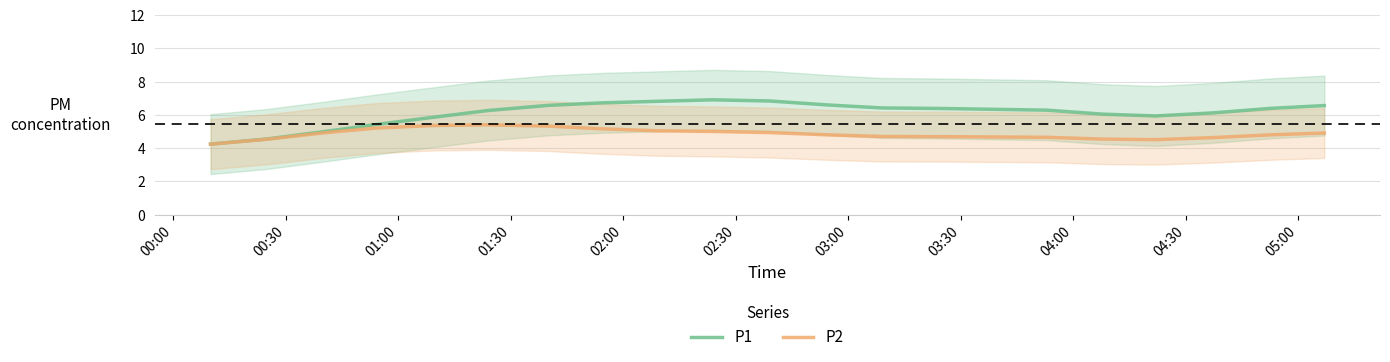

What is the minimum value for P1?

4.2